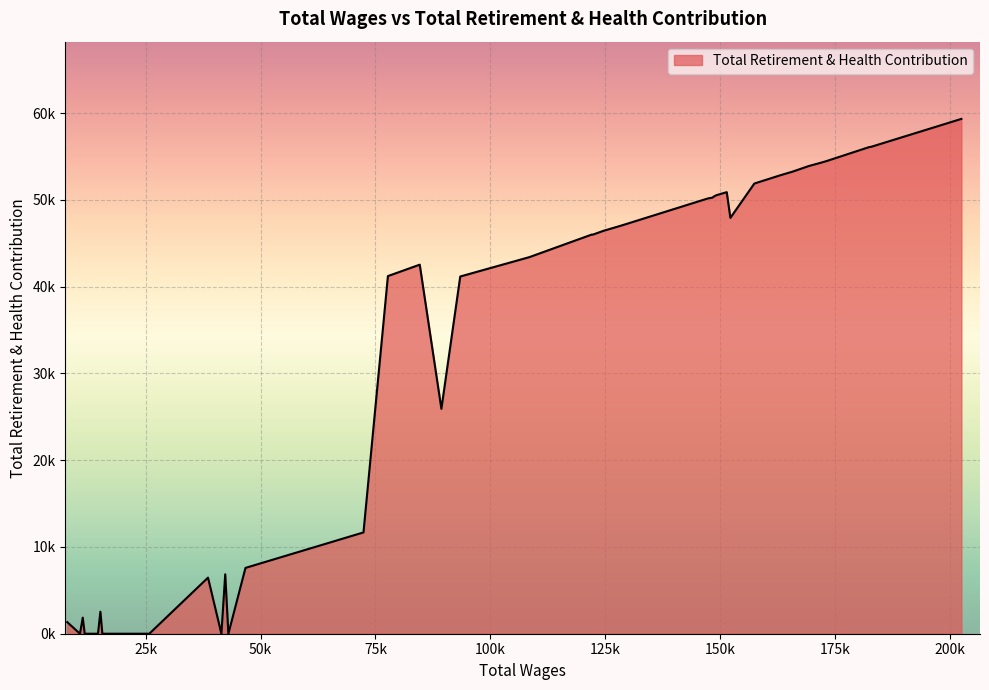

Does the chart have visible grid lines?

Yes